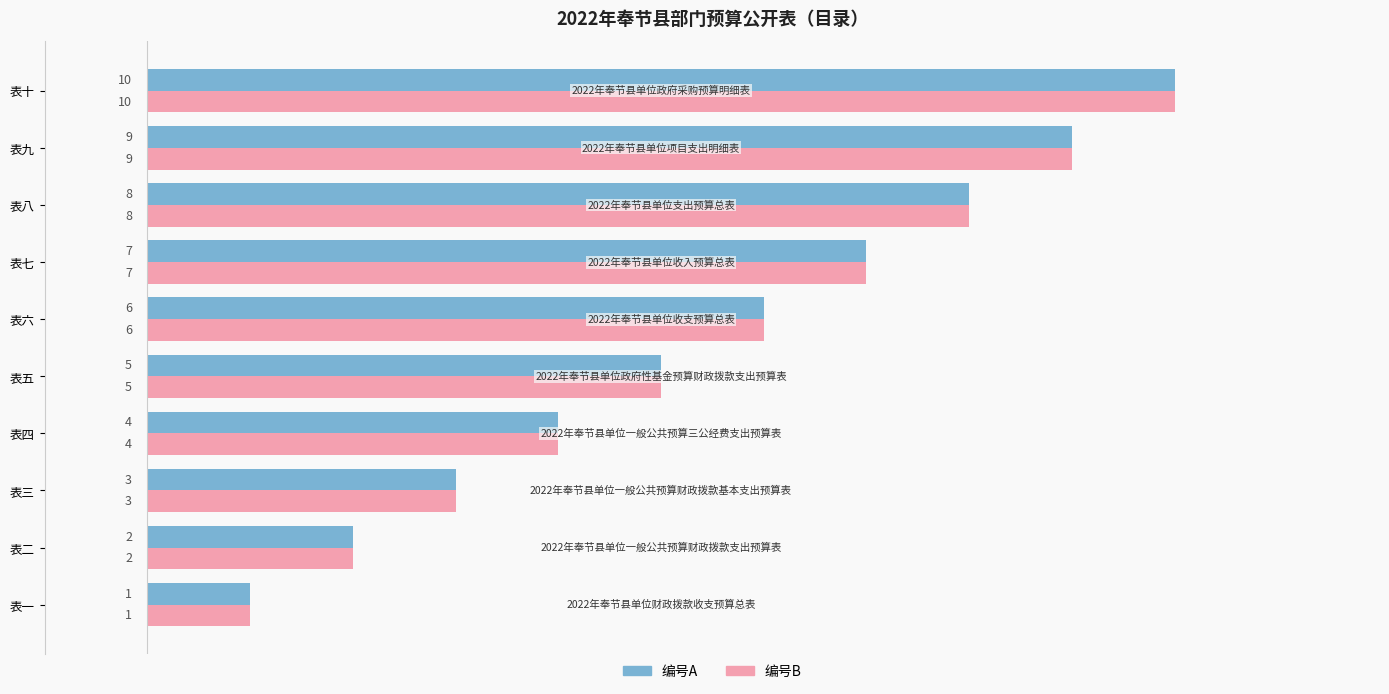

Is it true that 编号B equals 5 at 表五?

True